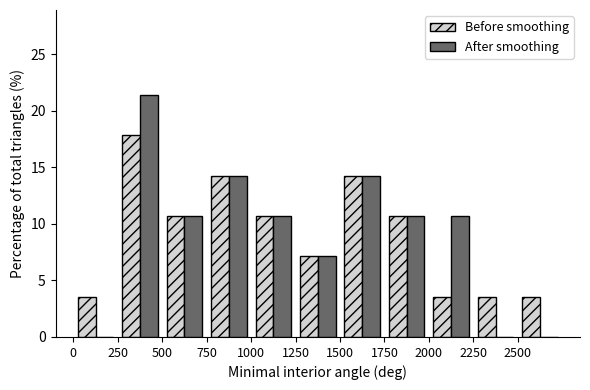

What is the height of the After smoothing bar covering 750 to 1000 on the x-axis? The values are not printed on the chart, so give them approximately, as read against the axis.

14.5